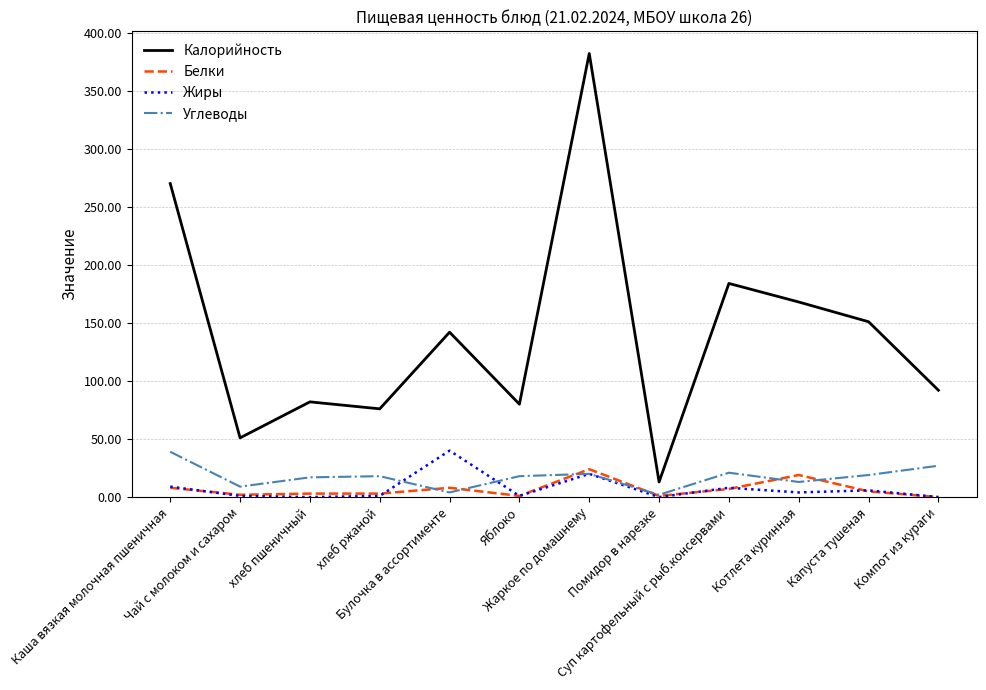

Which series has the largest total across all categories?

Калорийность